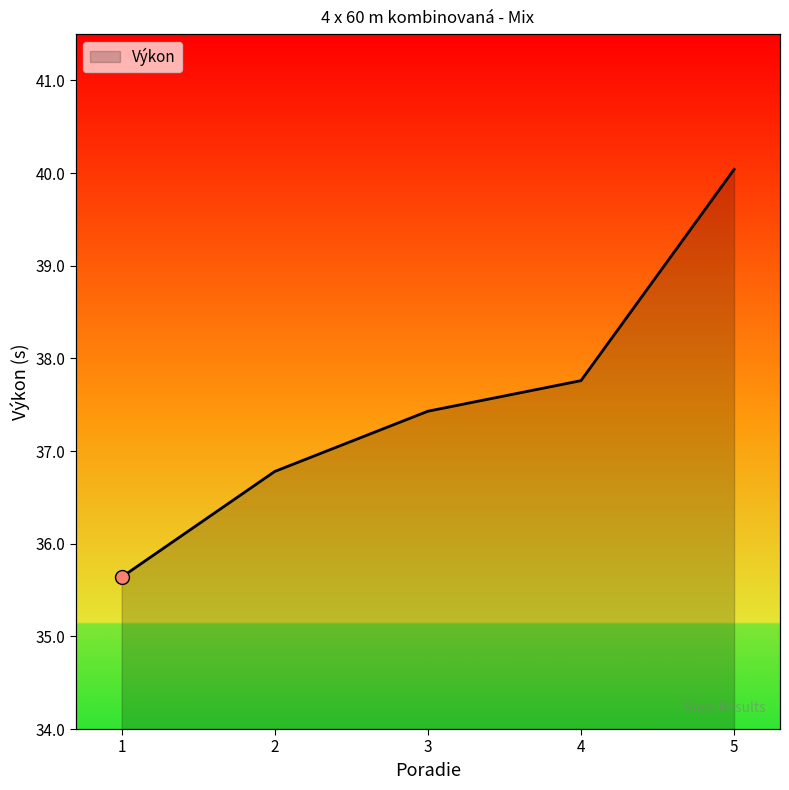

What is the ratio of the value at 4 to the value at 1?

1.1